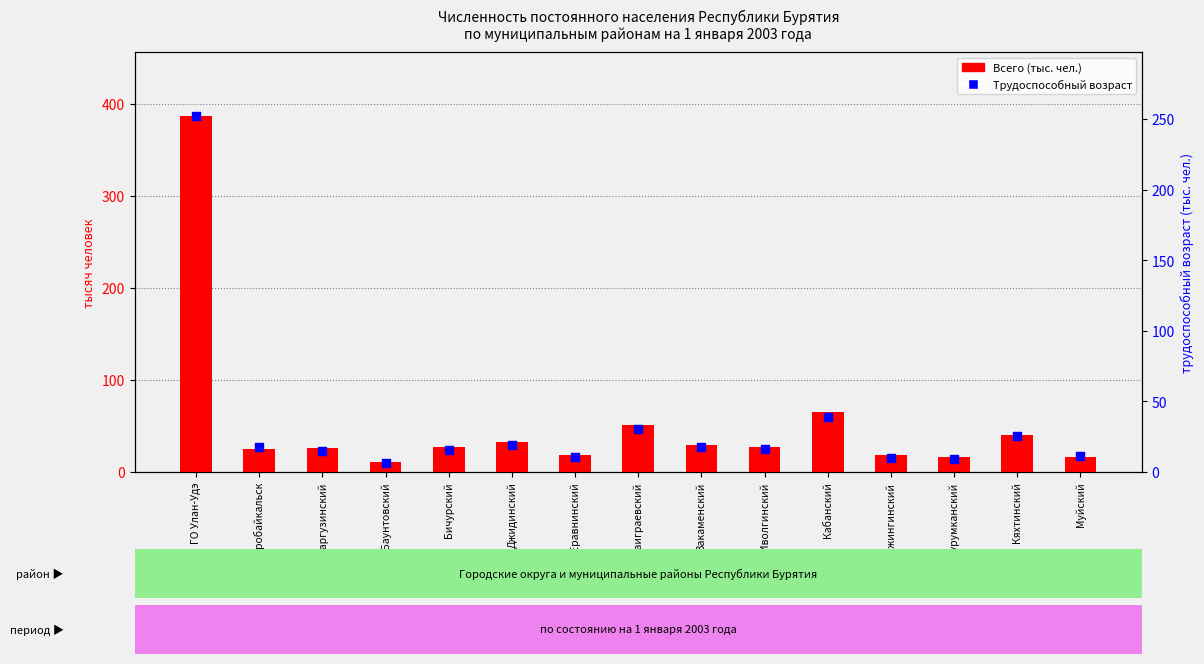

Which series reaches the maximum Y coordinate?

Всего (тыс. чел.)